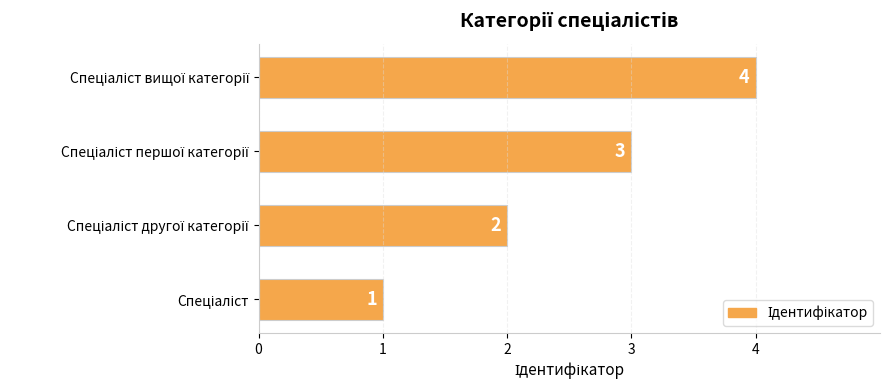

What is the greatest value displayed?

4